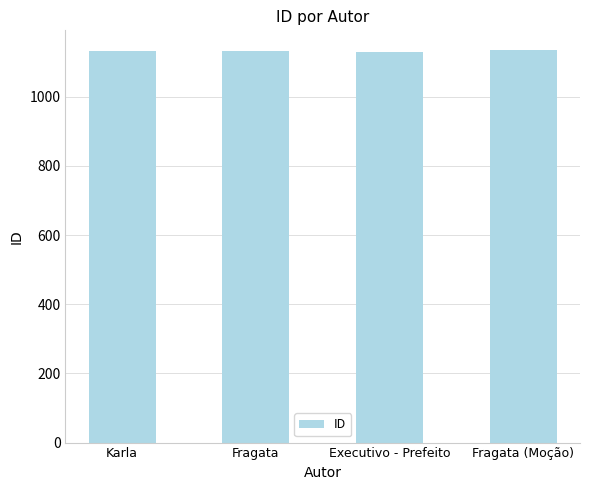

What is the smallest value displayed?

1130